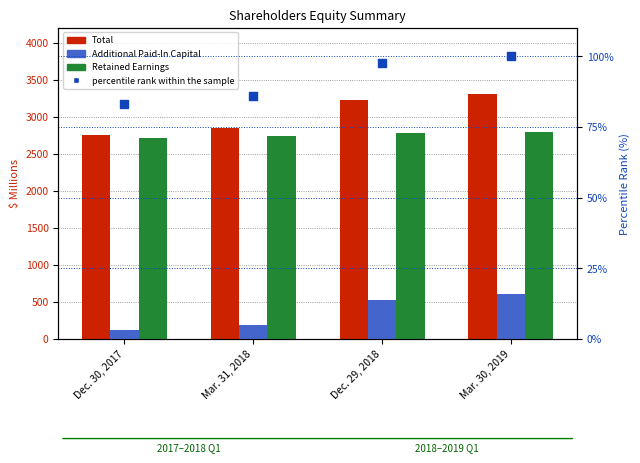

Which series has the widest spread of Y values?

Total